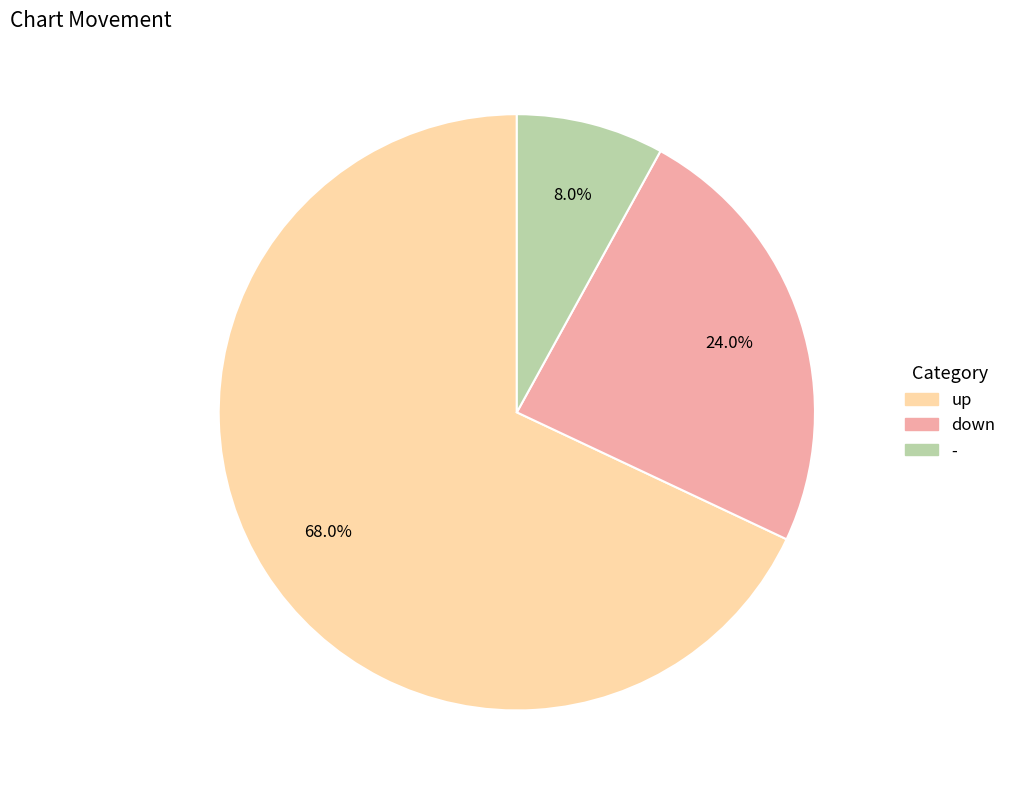

To the nearest percent, what is the difference between the up and down slice percentages?

44%